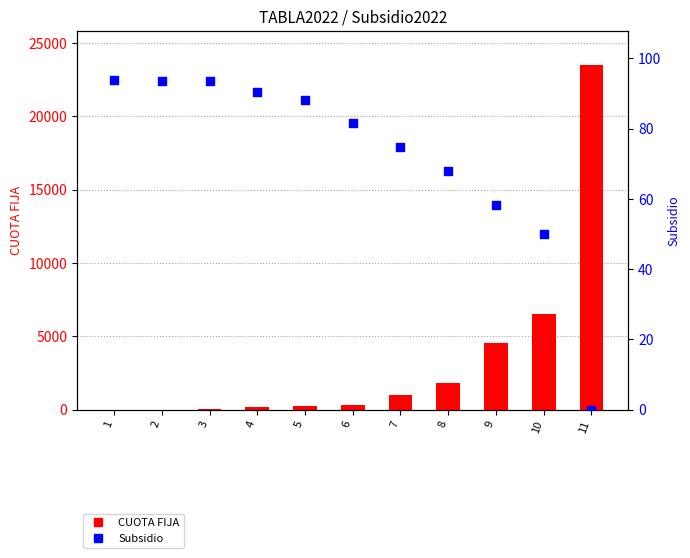

At how many categories does at least one series exceed 6349?

2